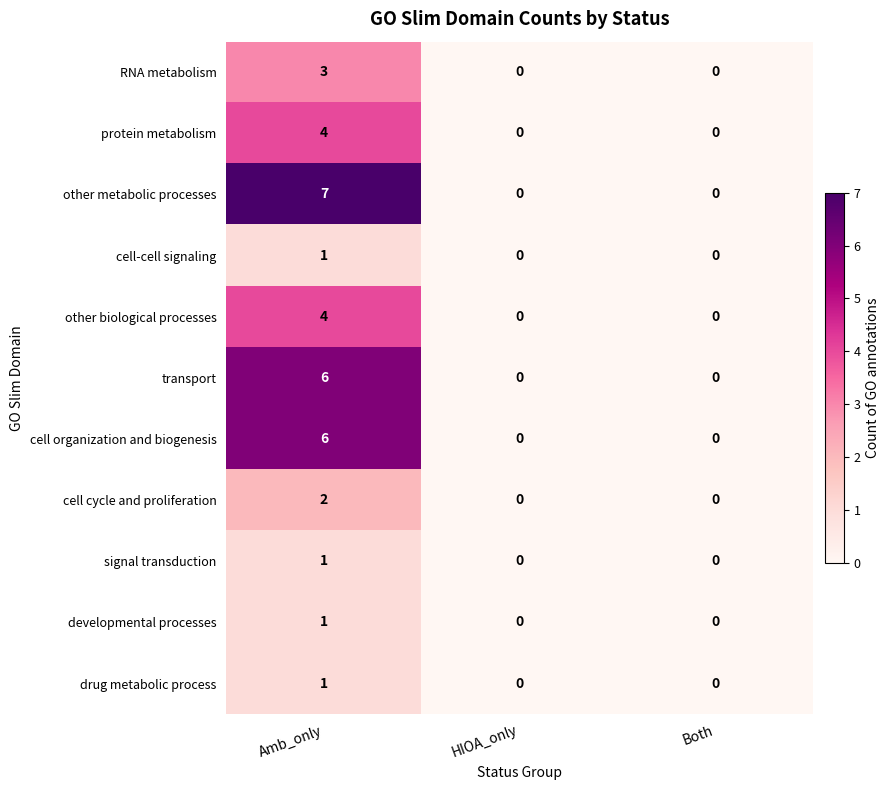

At which category does the chart reach its peak across all series?

Amb_only